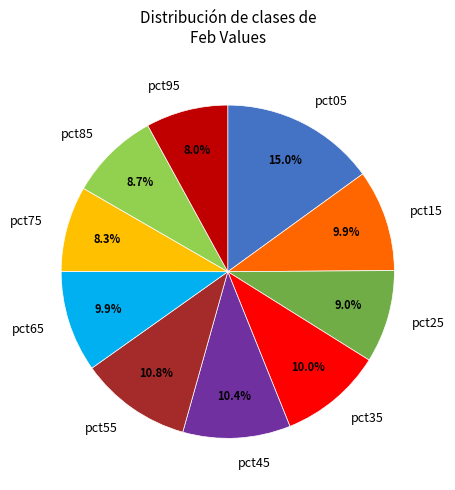

Which has a higher value, pct25 or pct75?

pct25